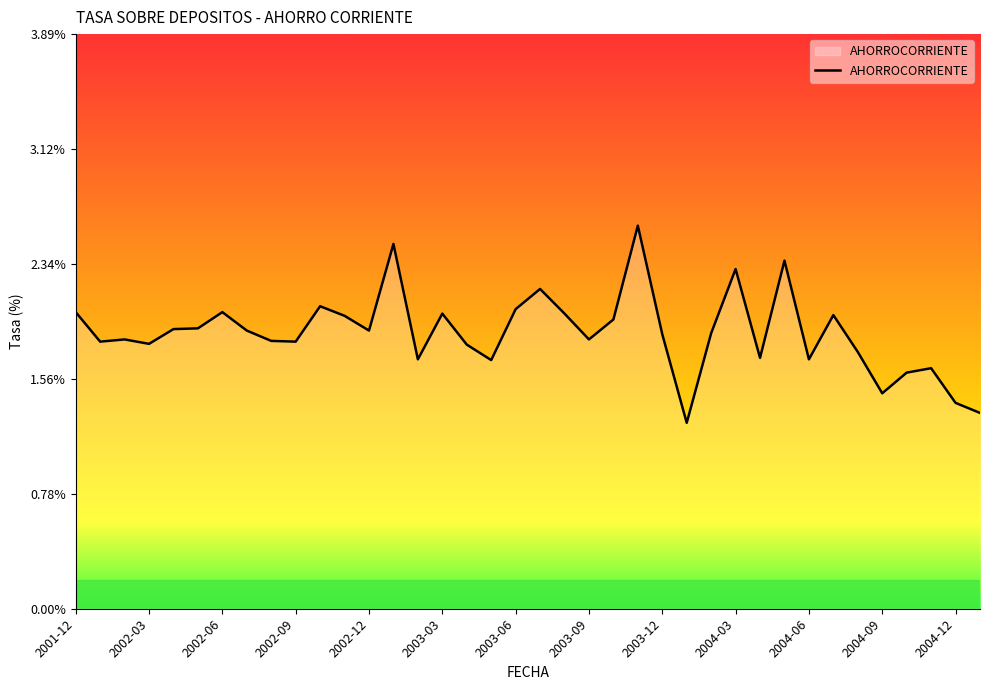

Does the chart display data point markers on the line(s)?

No